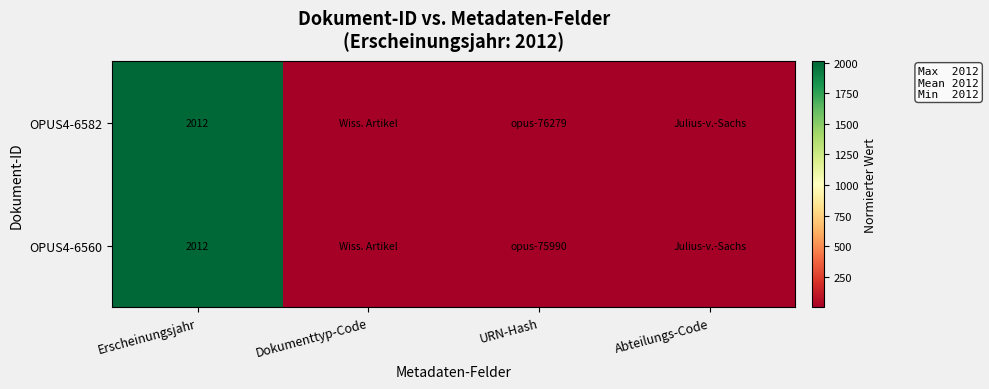

The OPUS4-6582 series shows 2874.1 at Erscheinungsjahr. True or false?

False